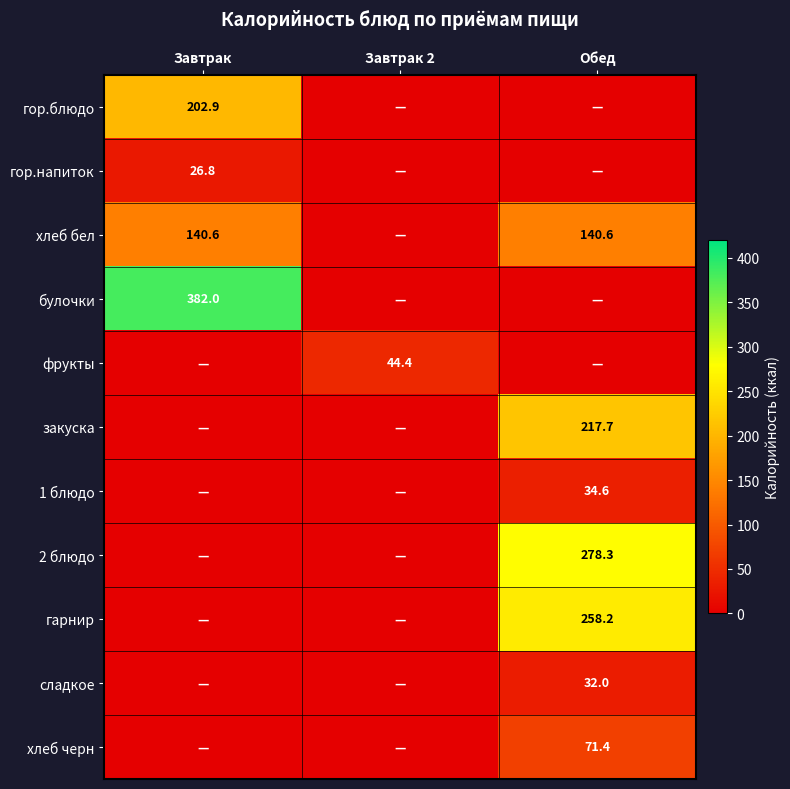

True or false: закуска has a value of 312.3 at Обед.

False